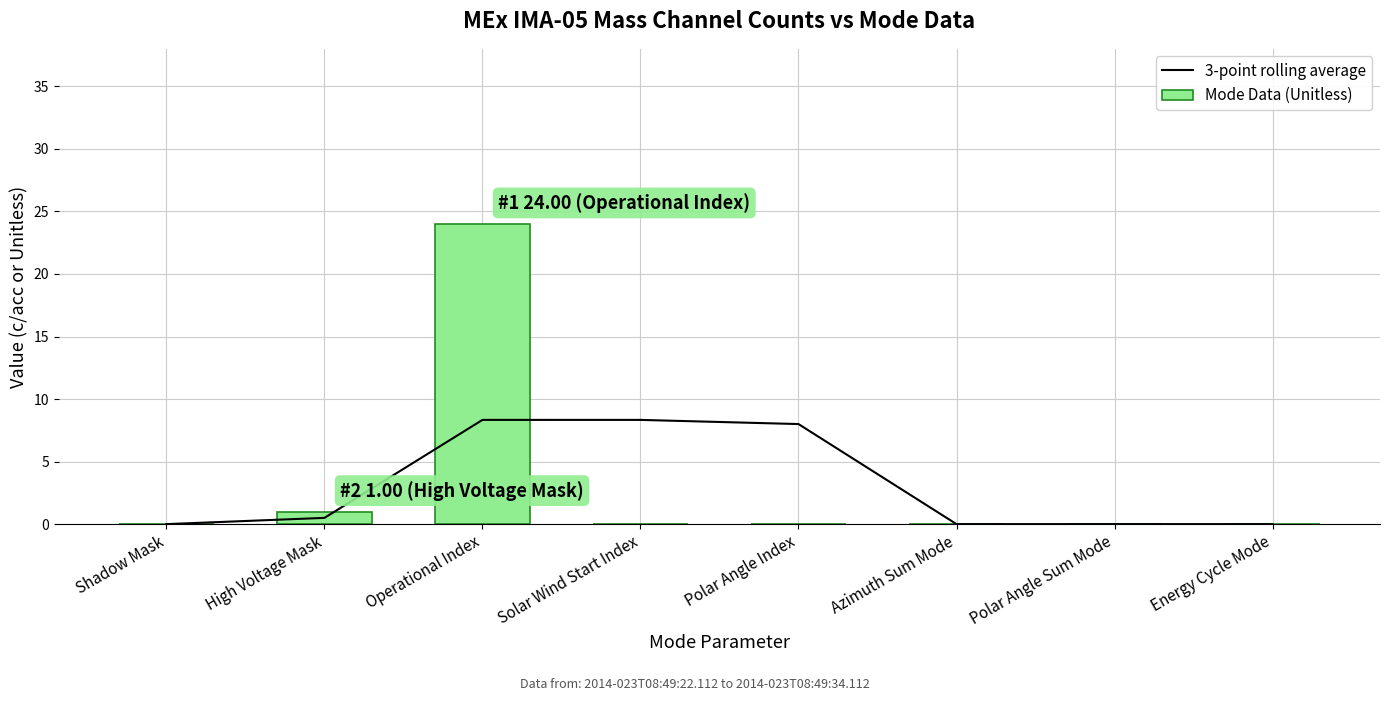

List the series in order of their overall mean, highest first.

3-point rolling average, Mode Data (Unitless)